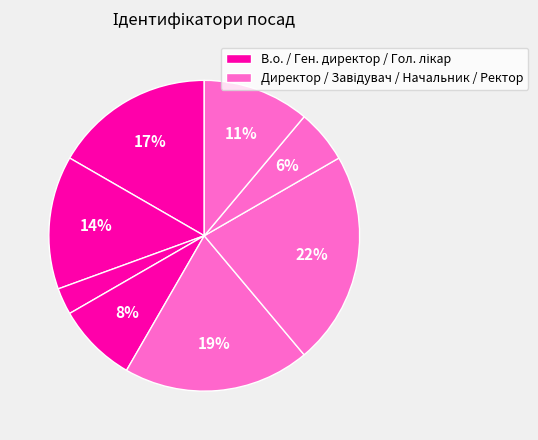

How many segments does this pie chart have?

8